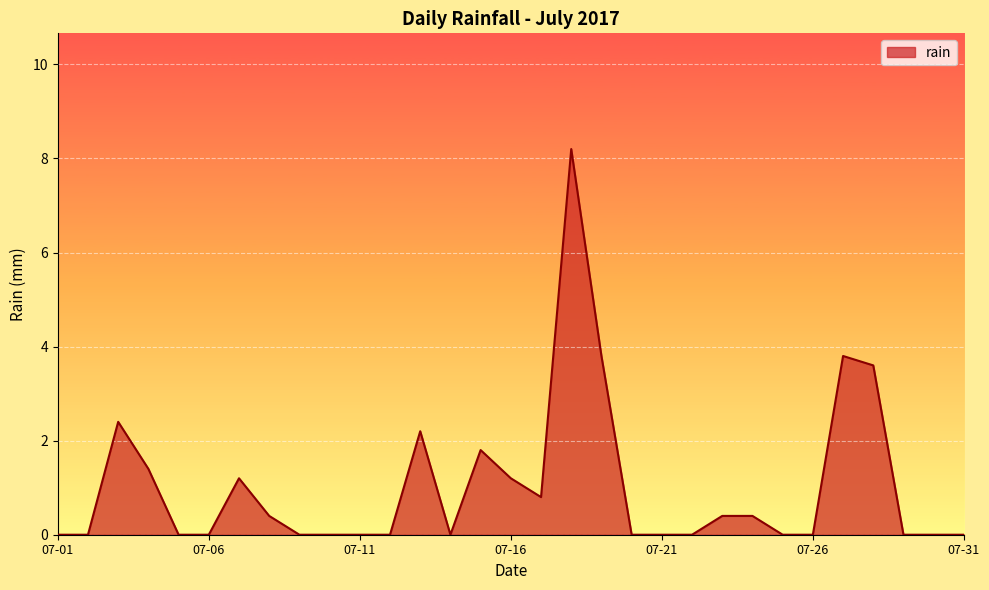

What is the greatest value displayed?

8.2